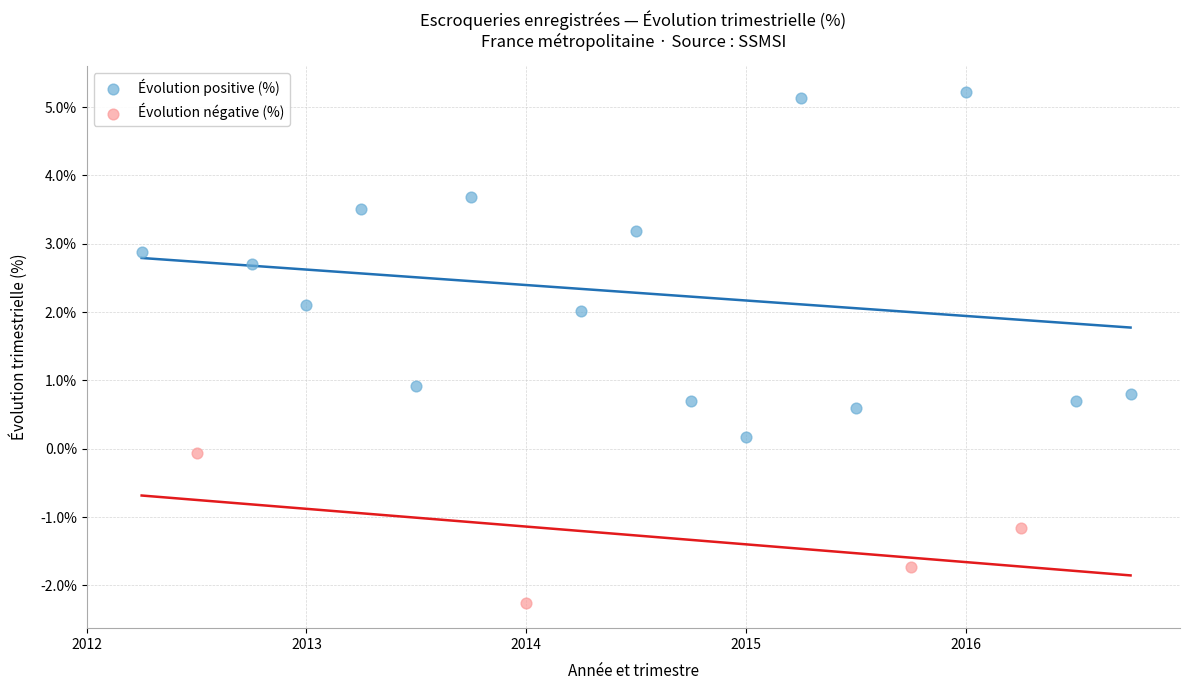

Which series has the largest Y range (max minus min)?

Évolution positive (%)